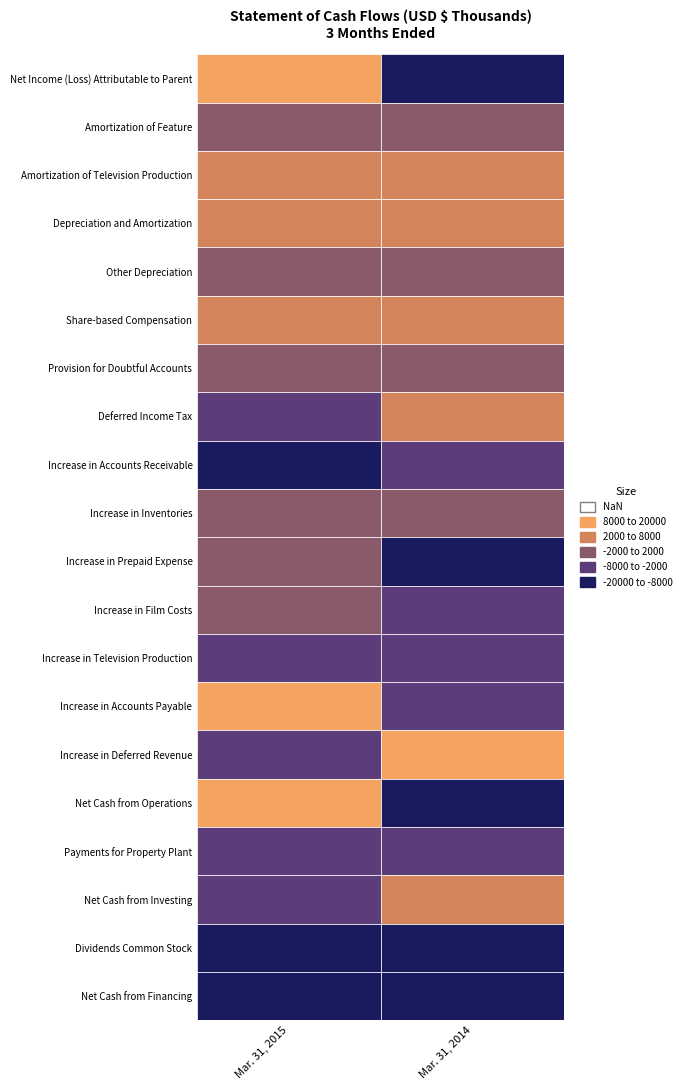

Reading left to right, list all the values displayed in this chart.

Net Income (Loss) Attributable to Parent: 9773	-8036
Amortization of Feature: 710	1437
Amortization of Television Production: 6843	2831
Depreciation and Amortization: 6892	5008
Other Depreciation: 501	517
Share-based Compensation: 2479	3130
Provision for Doubtful Accounts: 222	-93
Deferred Income Tax: -6821	5140
Increase in Accounts Receivable: -15140	-7709
Increase in Inventories: -1185	-1529
Increase in Prepaid Expense: -499	-11065
Increase in Film Costs: -1544	-4436
Increase in Television Production: -3409	-5229
Increase in Accounts Payable: 18673	-3320
Increase in Deferred Revenue: -3155	14213
Net Cash from Operations: 14280	-9373
Payments for Property Plant: -5685	-4268
Net Cash from Investing: -4866	6966
Dividends Common Stock: -9064	-9018
Net Cash from Financing: -9694	-9104